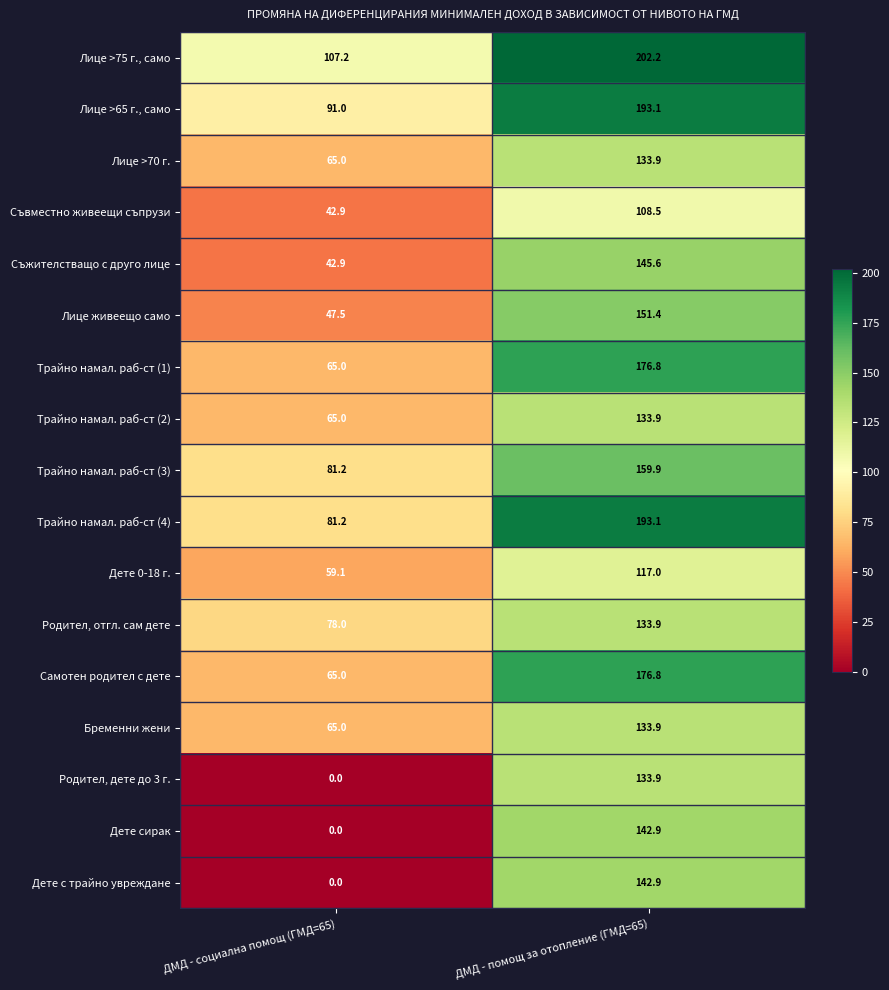

At how many categories does at least one series exceed 71?

2